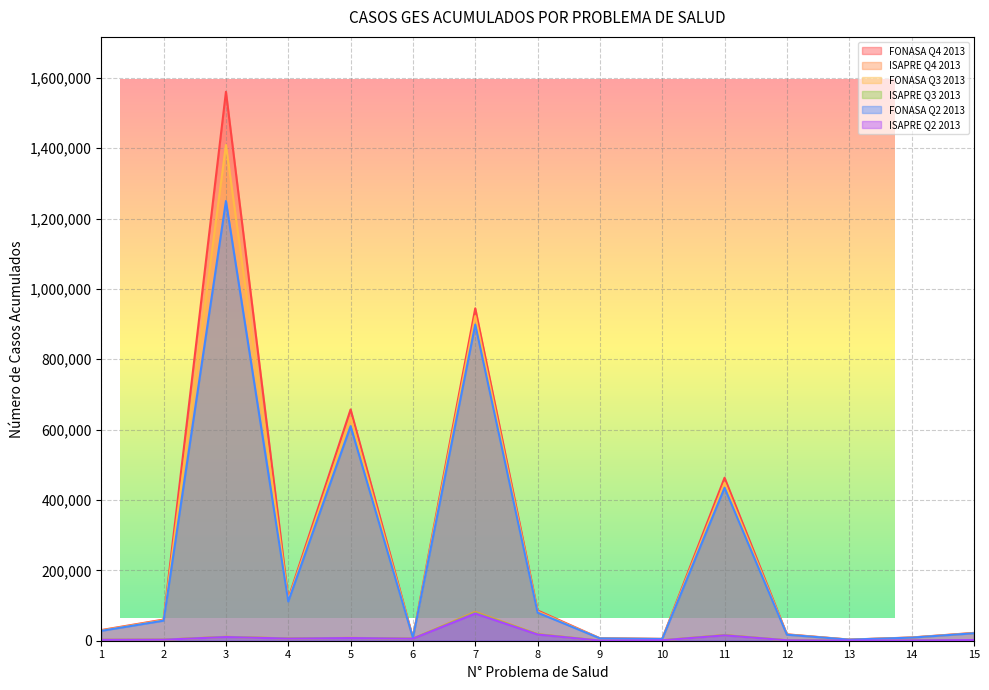

What is the smallest value displayed?

255